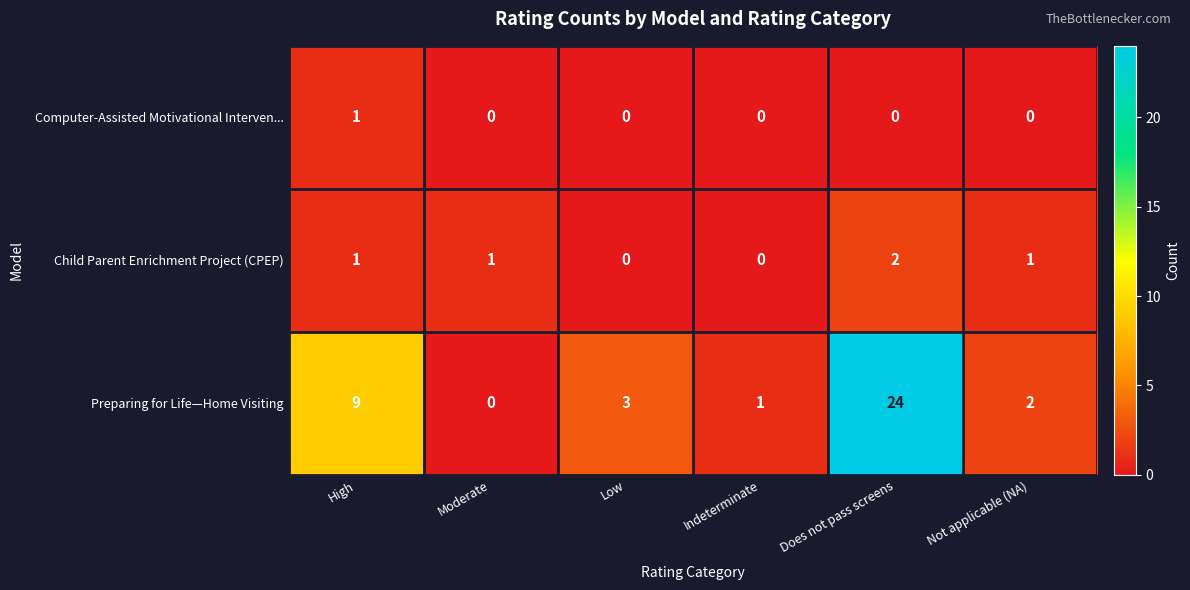

Reading left to right, transcribe all the data shown in this chart.

Computer-Assisted Motivational Interven...: High=1	Moderate=0	Low=0	Indeterminate=0	Does not pass screens=0	Not applicable (NA)=0
Child Parent Enrichment Project (CPEP): High=1	Moderate=1	Low=0	Indeterminate=0	Does not pass screens=2	Not applicable (NA)=1
Preparing for Life—Home Visiting: High=9	Moderate=0	Low=3	Indeterminate=1	Does not pass screens=24	Not applicable (NA)=2